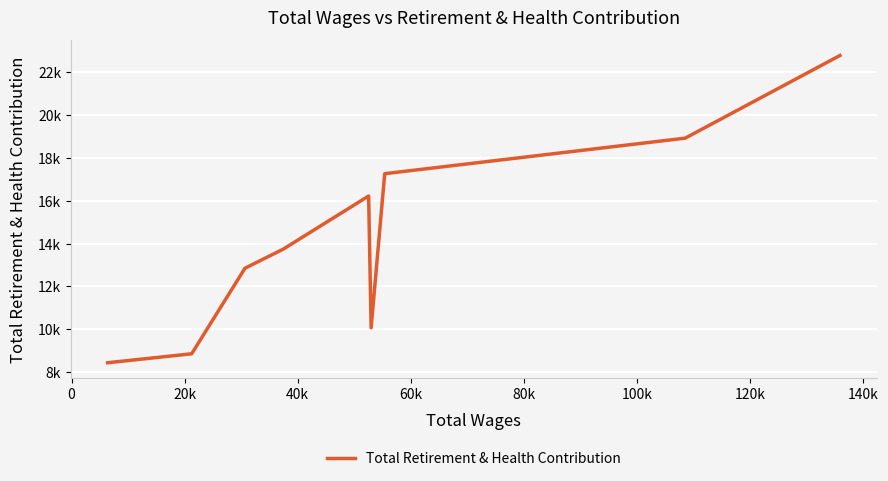

What is the smallest value displayed?

8434